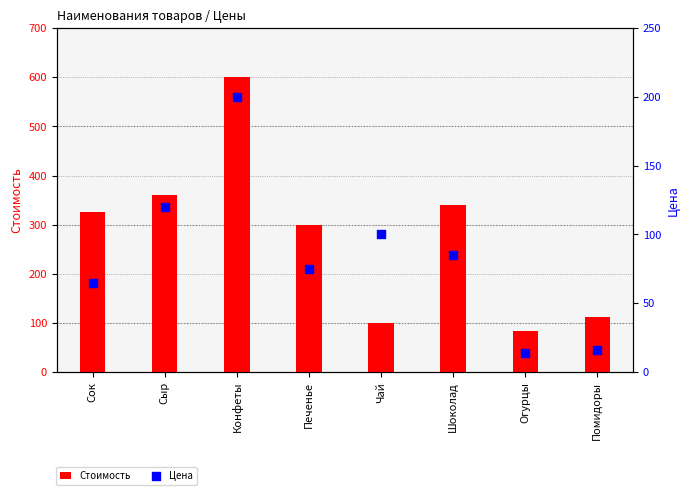

What are all the series names shown in the legend?

Стоимость, Цена